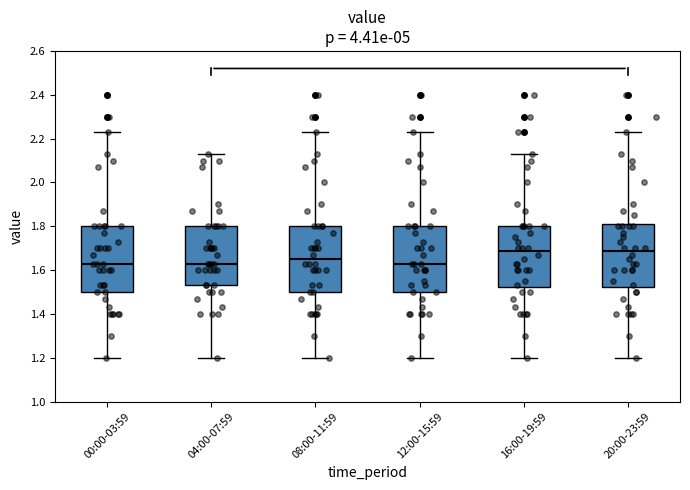

Reading left to right, read every box against the y-axis: the position of its median line, the range the box covers, and the ends of its whiskers. The values are not printed on the chart, so give them approximately, as read against the axis.

00:00-03:59: median 1.64, box 1.50 to 1.80, whiskers 1.20 to 2.24
04:00-07:59: median 1.64, box 1.54 to 1.80, whiskers 1.20 to 2.14
08:00-11:59: median 1.66, box 1.50 to 1.80, whiskers 1.20 to 2.24
12:00-15:59: median 1.64, box 1.50 to 1.80, whiskers 1.20 to 2.24
16:00-19:59: median 1.68, box 1.52 to 1.80, whiskers 1.20 to 2.14
20:00-23:59: median 1.68, box 1.52 to 1.82, whiskers 1.20 to 2.24